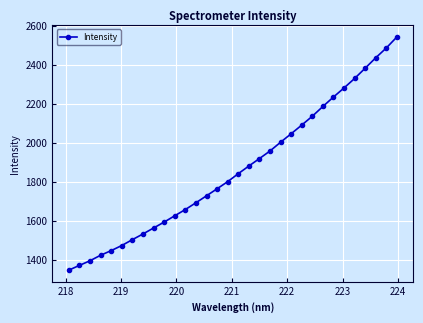

What is the maximum value shown in the chart?

2542.3